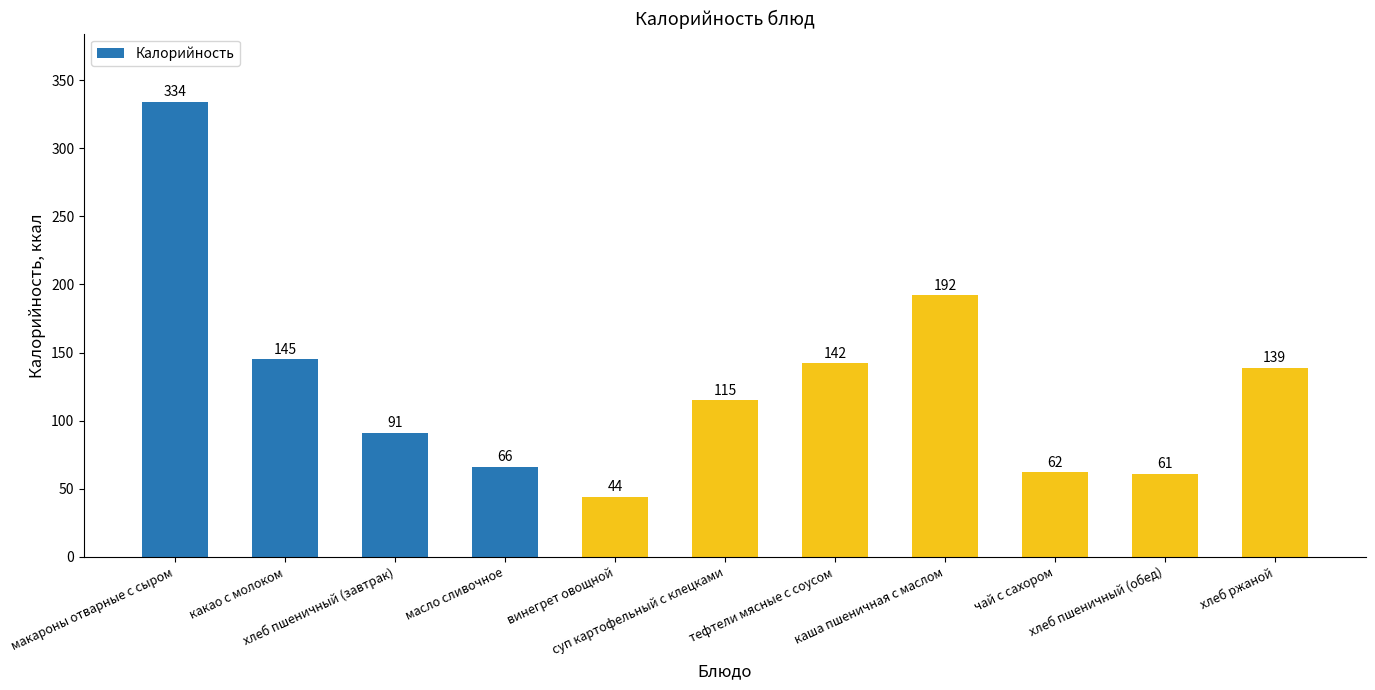

What is the greatest value displayed?

334